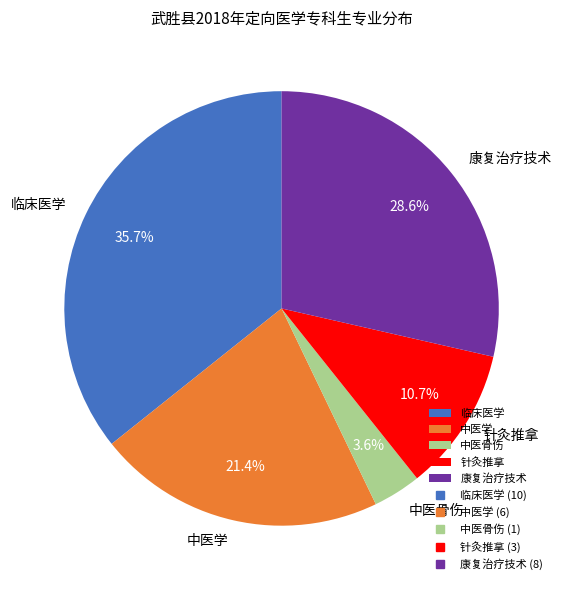

Which slice is the largest?

临床医学